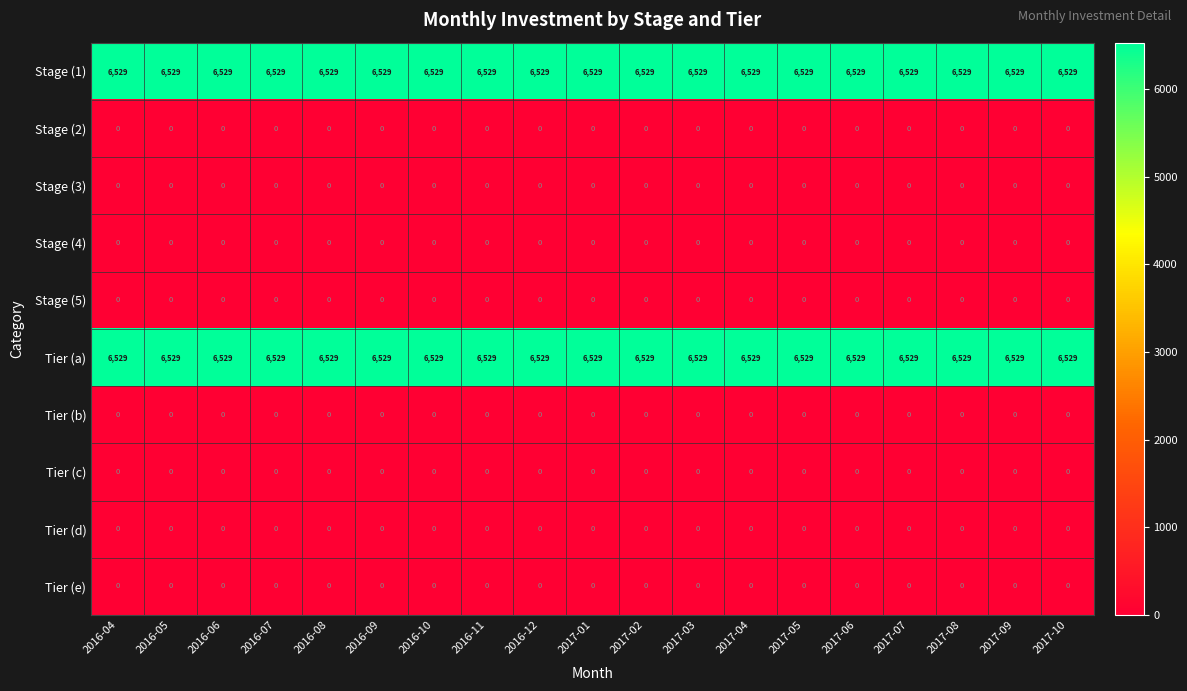

What is the difference between the highest and lowest values at 2016-05?

6529